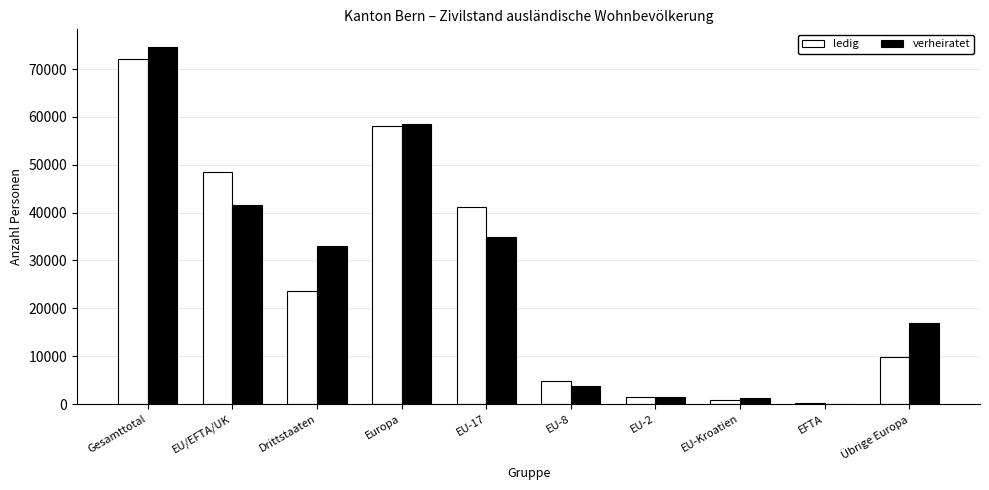

Is the value of ledig at EU-17 greater than the value of verheiratet at EU-2?

Yes